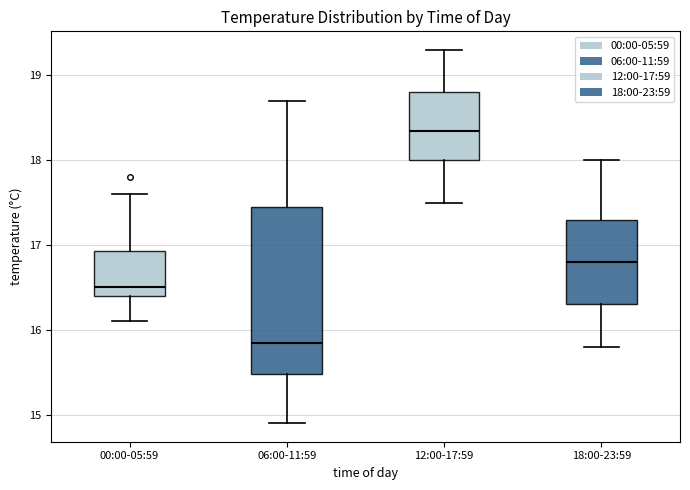

Which box is the tallest, from its lower edge to its upper edge?

06:00-11:59